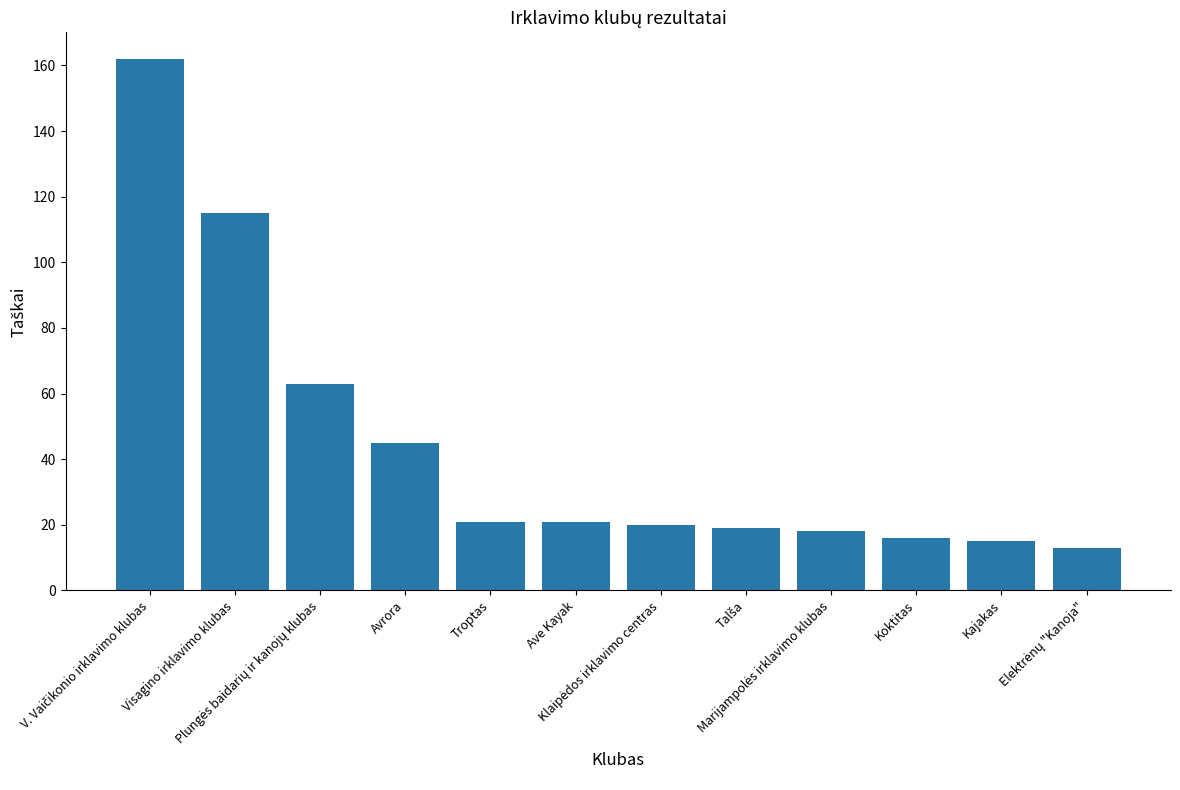

Reading left to right, extract all data points from this chart.

162	115	63	45	21	21	20	19	18	16	15	13